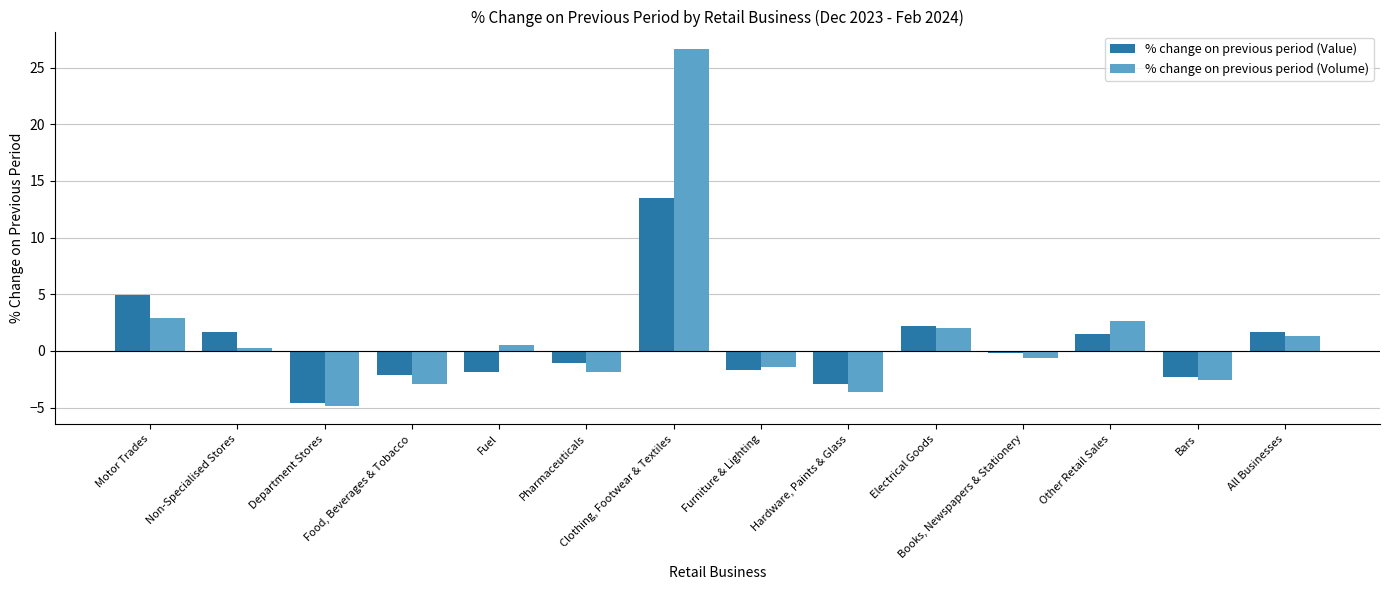

Is it true that % change on previous period (Value) equals 3.7 at Electrical Goods?

False